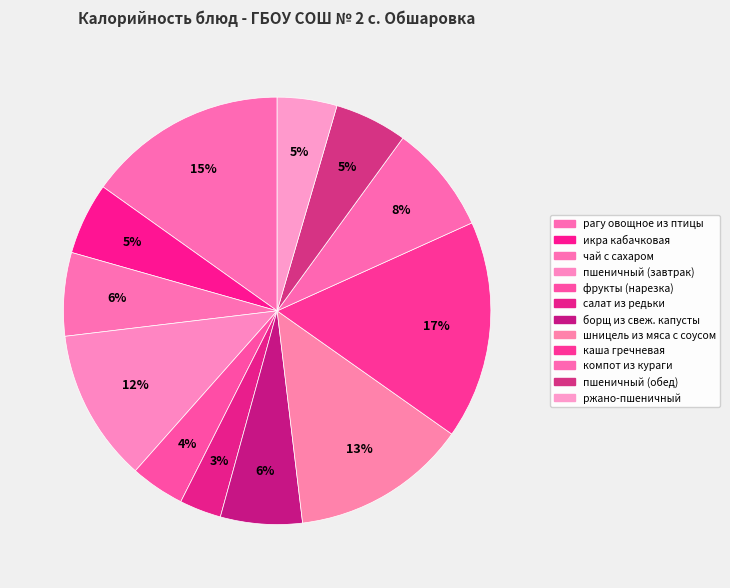

To the nearest percent, what is the combined percentage of пшеничный (завтрак) and икра кабачковая?

17%